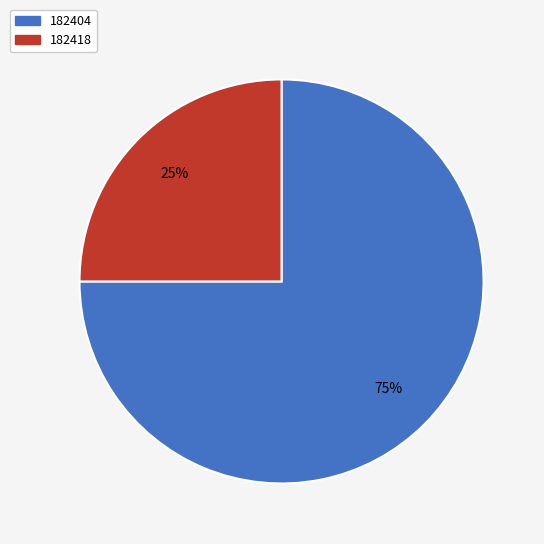

Count the number of slices in the pie.

2